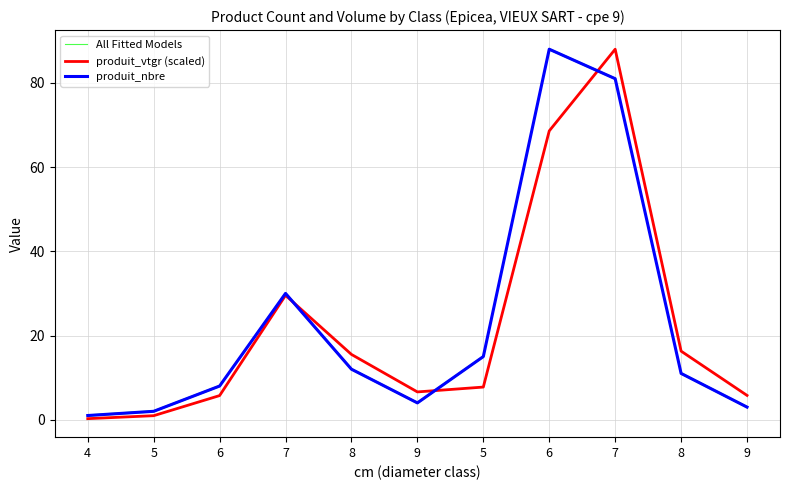

At which category does produit_vtgr (scaled) reach its first local valley?

9